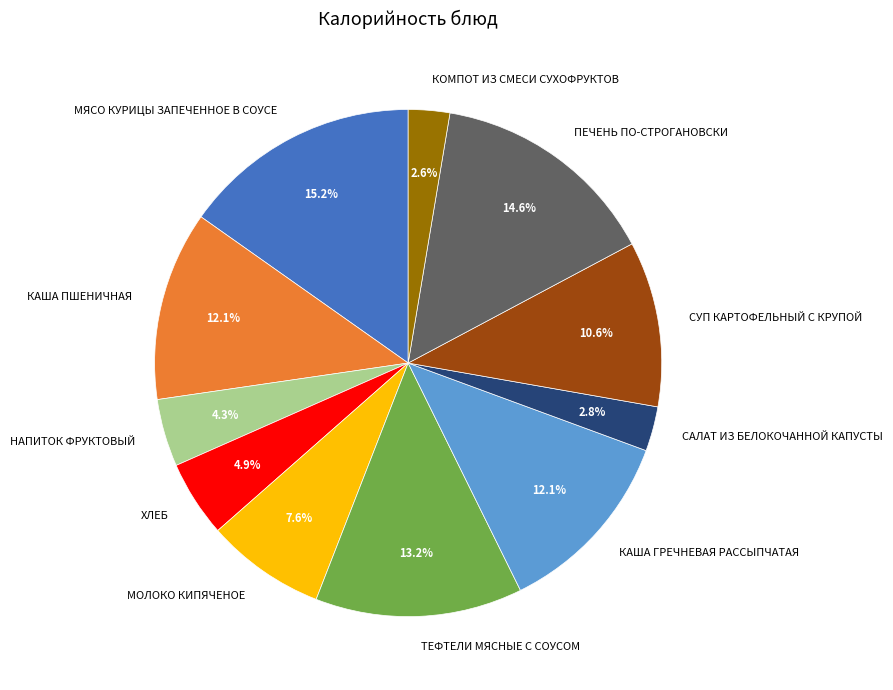

What is the largest slice in the pie chart?

МЯСО КУРИЦЫ ЗАПЕЧЕННОЕ В СОУСЕ